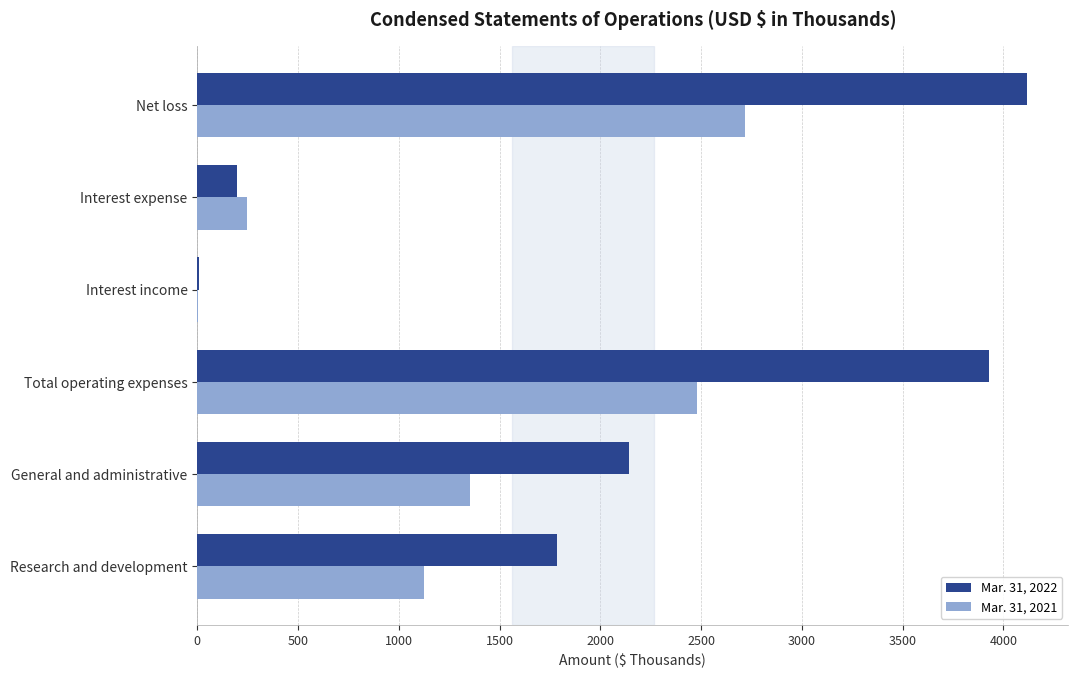

The value of Mar. 31, 2021 at Research and development is 1127. True or false?

True